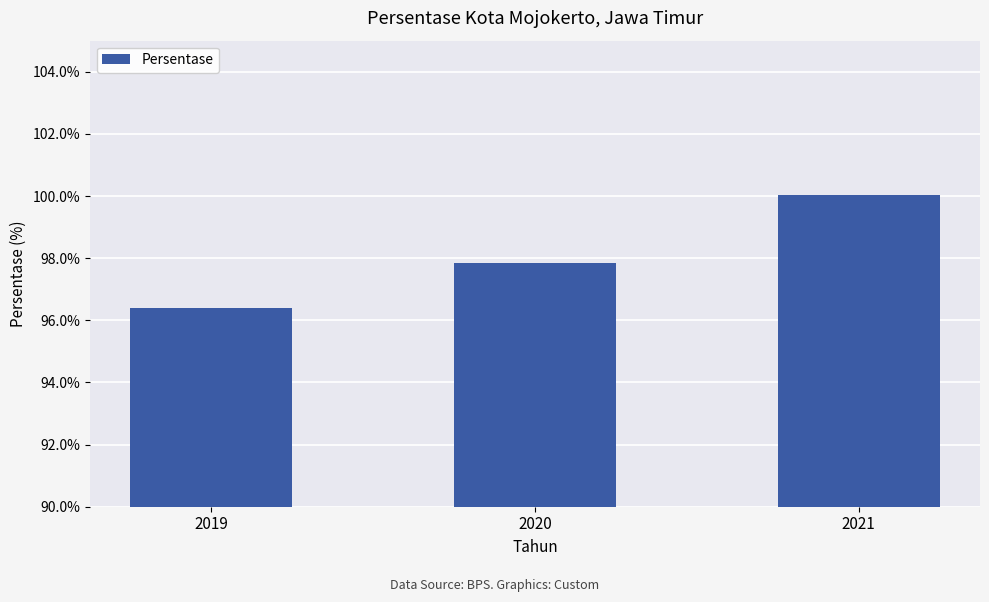

Rank the categories by value from lowest to highest.

2019, 2020, 2021